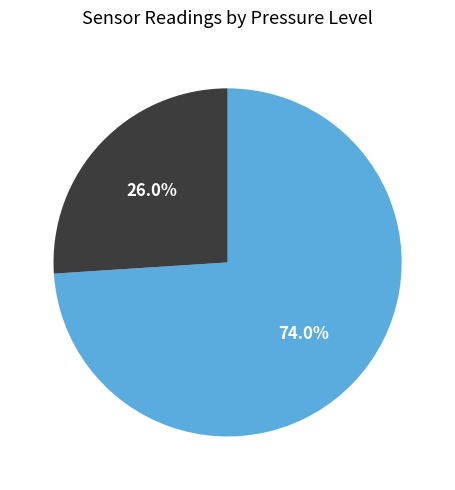

Does any single category account for the majority?

Yes